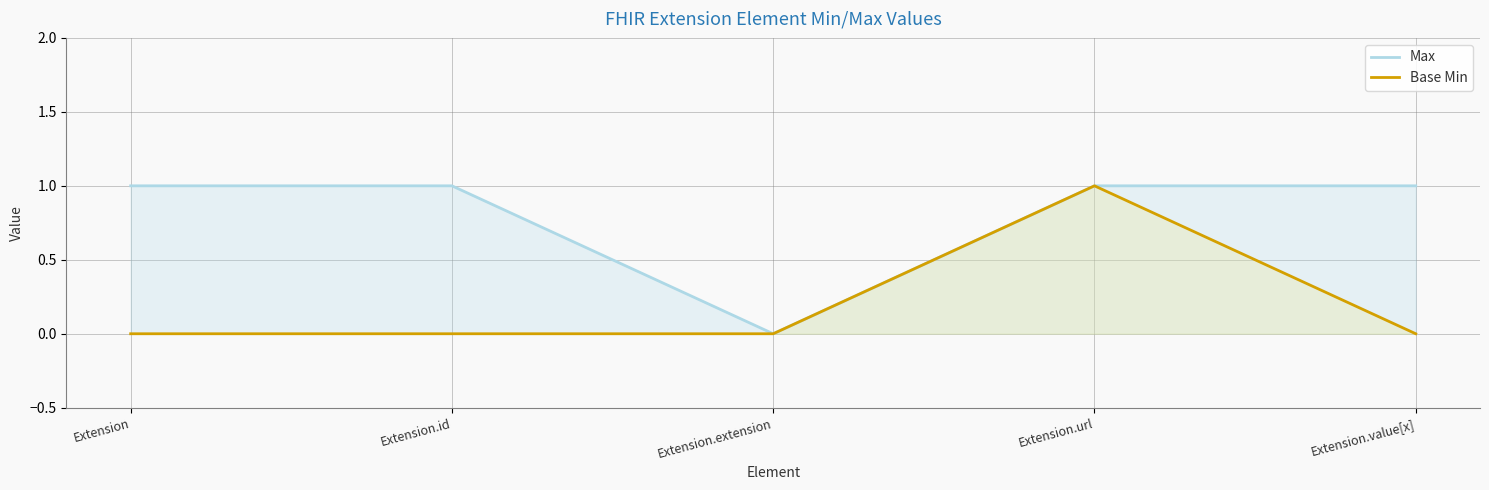

True or false: Max and Base Min cross at least once.

False